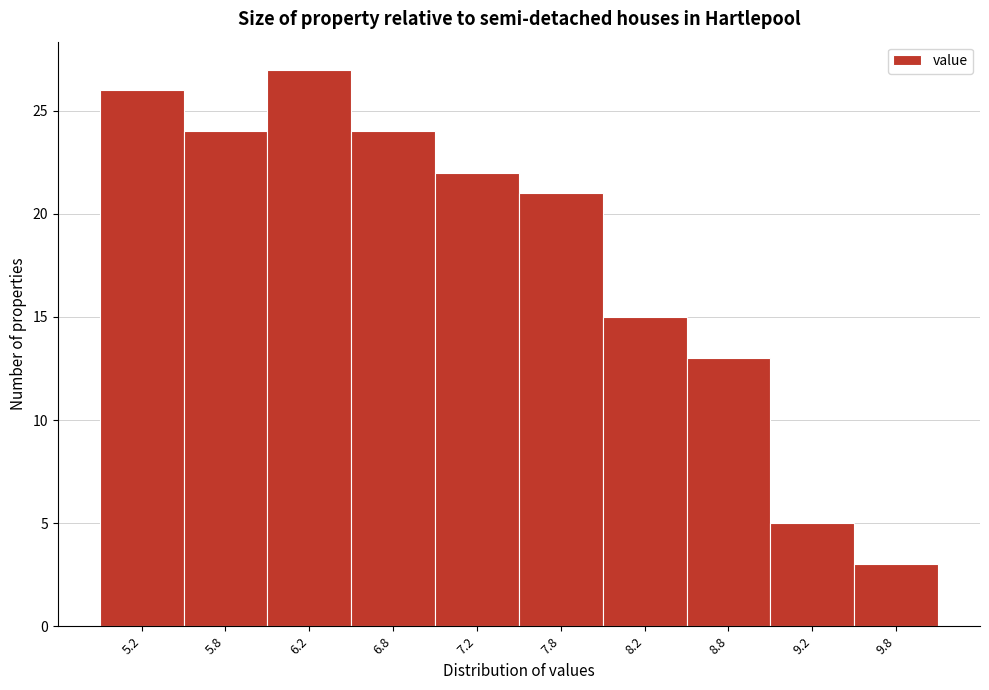

Reading left to right, list all the values displayed in this chart.

26	24	27	24	22	21	15	13	5	3